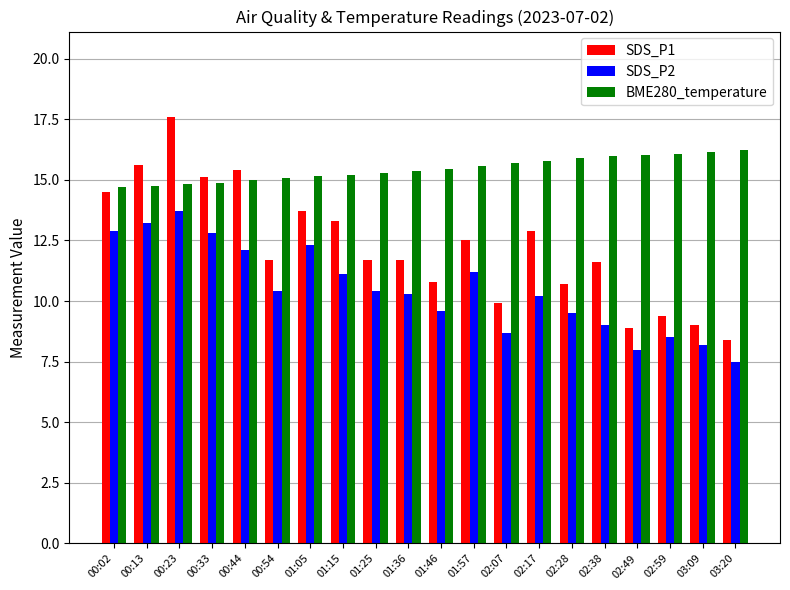

The BME280_temperature series shows 16.0 at 02:49. True or false?

True